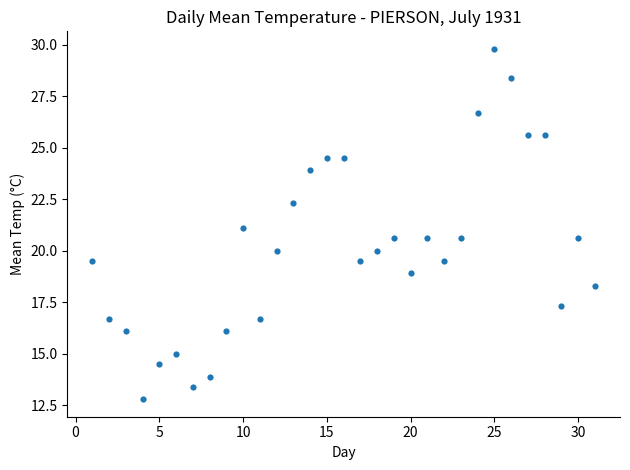

What is the range of Y values (max minus min)?

17.0